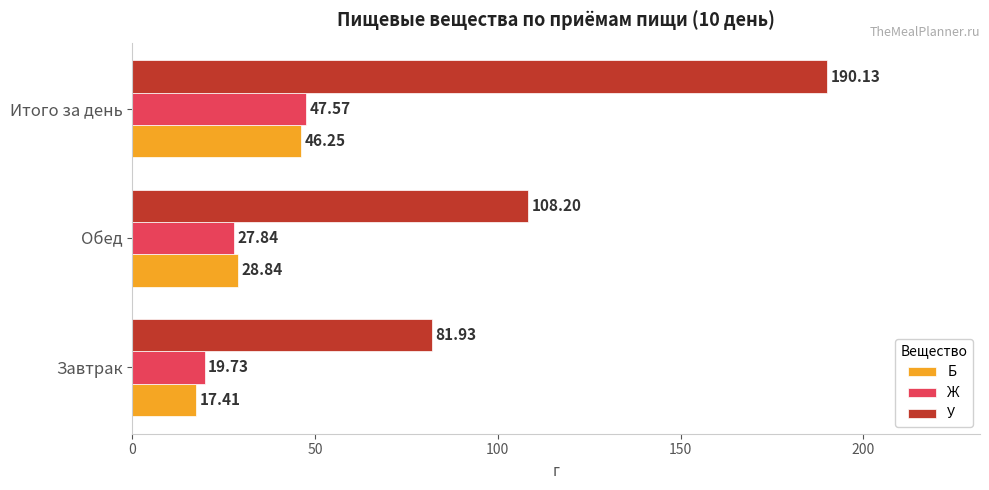

At how many categories does at least one series exceed 87?

2